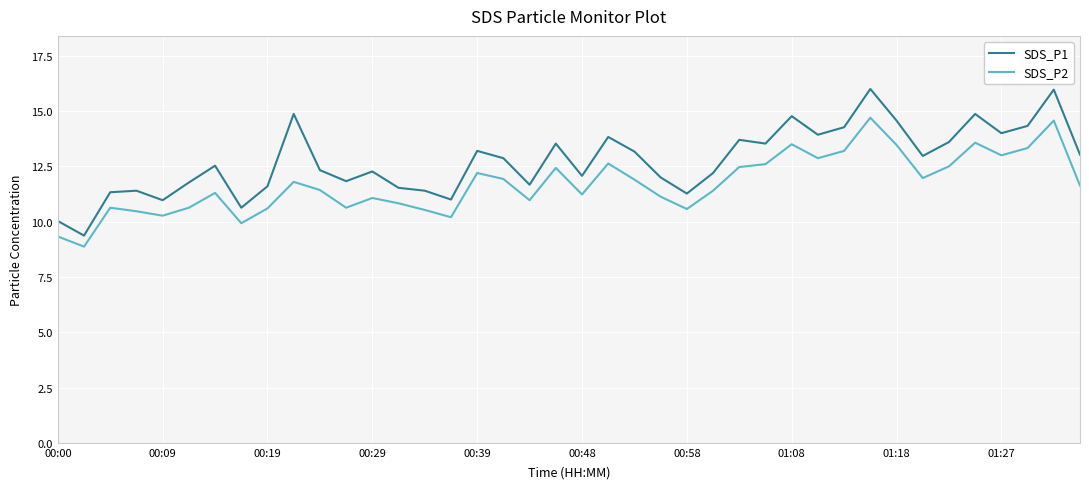

Which series has the largest range (max minus min)?

SDS_P1